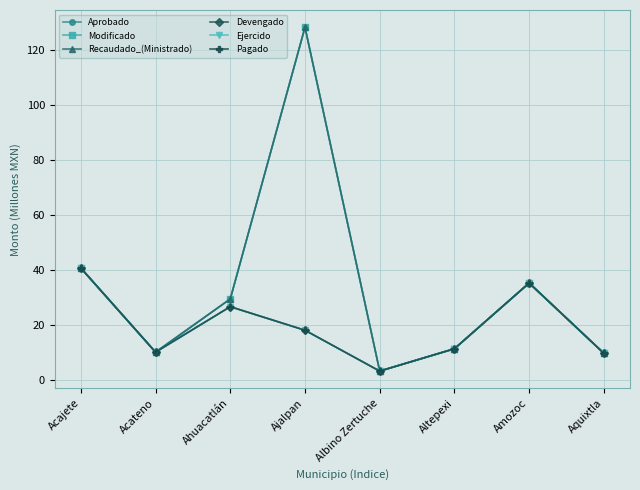

Does the chart have visible grid lines?

Yes